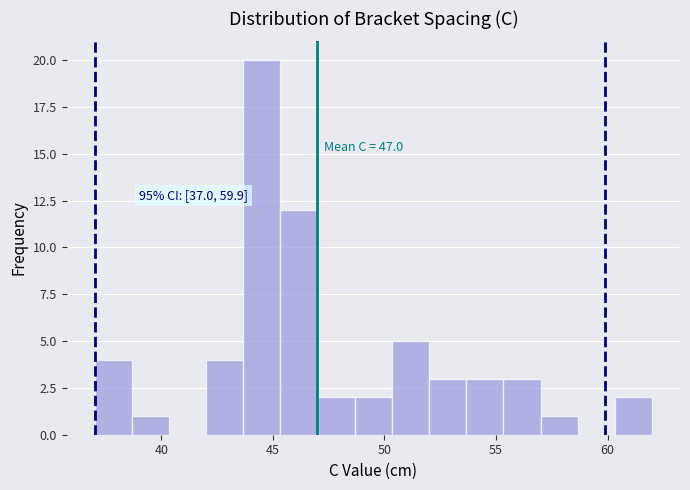

Around what value on the x-axis is the tallest bar? Give the approximate position of its centre, as read against the axis.

44.5